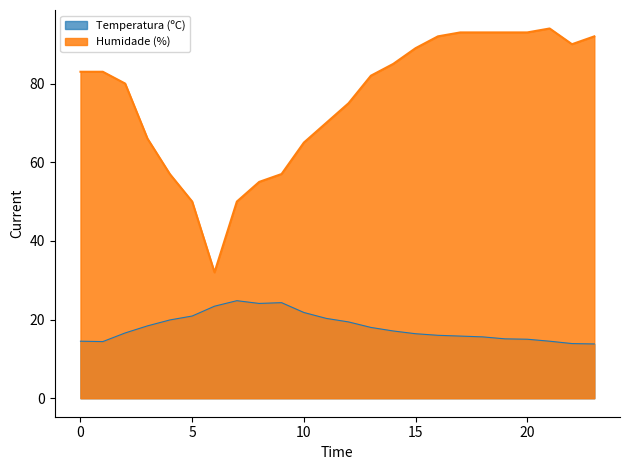

What are all the series names shown in the legend?

Temperatura (ºC), Humidade (%)